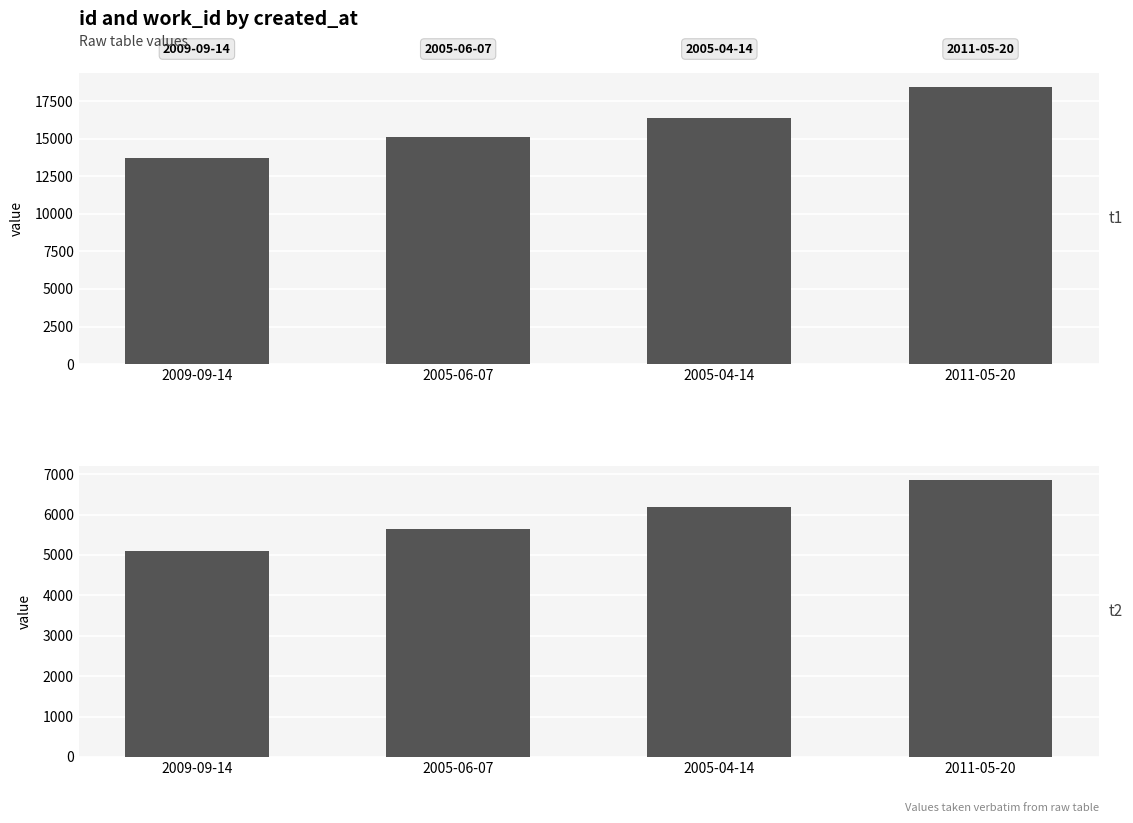

What is the sum of the work_id values at 2005-06-07 and 2009-09-14?

10735